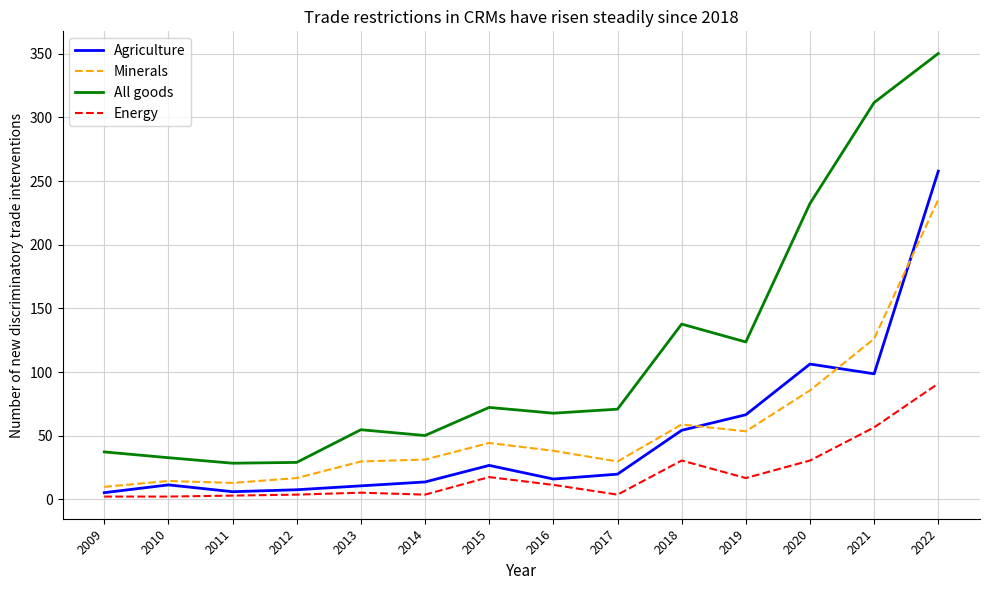

Which series has the largest total across all categories?

All goods